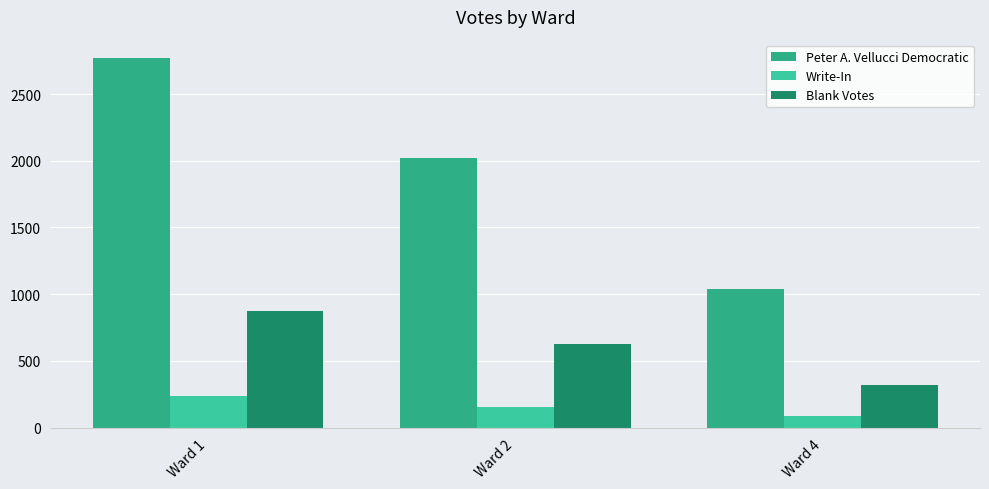

What is the smallest value displayed?

86